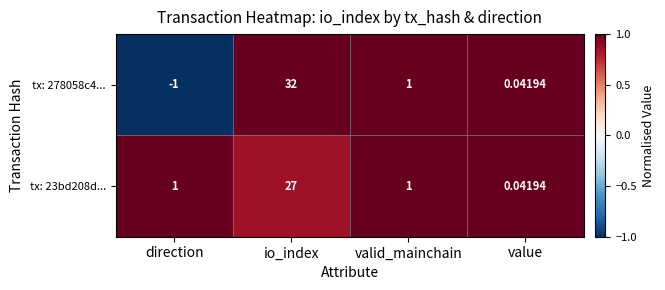

Where does the tx: 278058c4... series first go above 1?

io_index